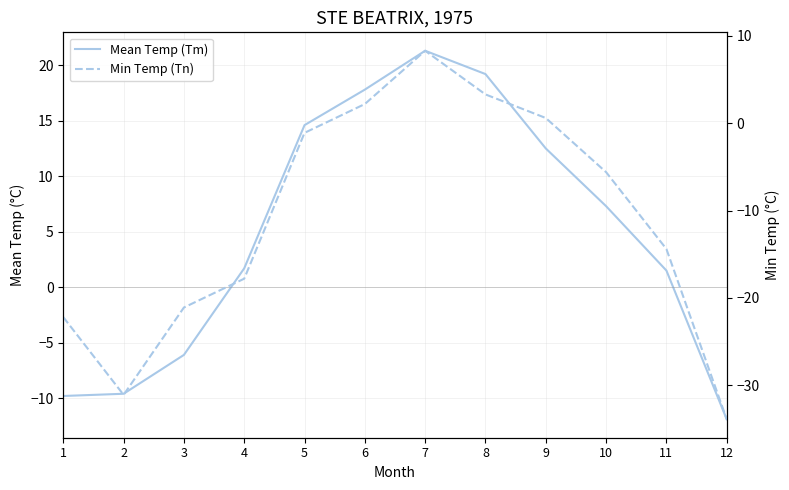

What are all the series names shown in the legend?

Mean Temp (Tm), Min Temp (Tn)